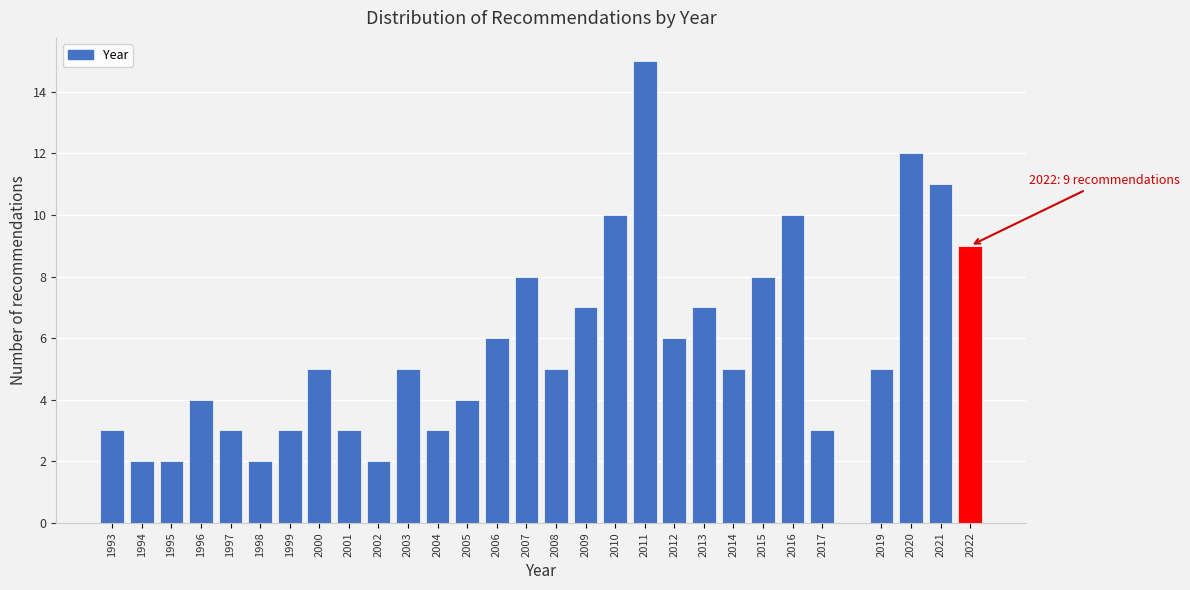

Reading right to left, transcribe all the data shown in this chart.

9	11	12	5	3	10	8	5	7	6	15	10	7	5	8	6	4	3	5	2	3	5	3	2	3	4	2	2	3